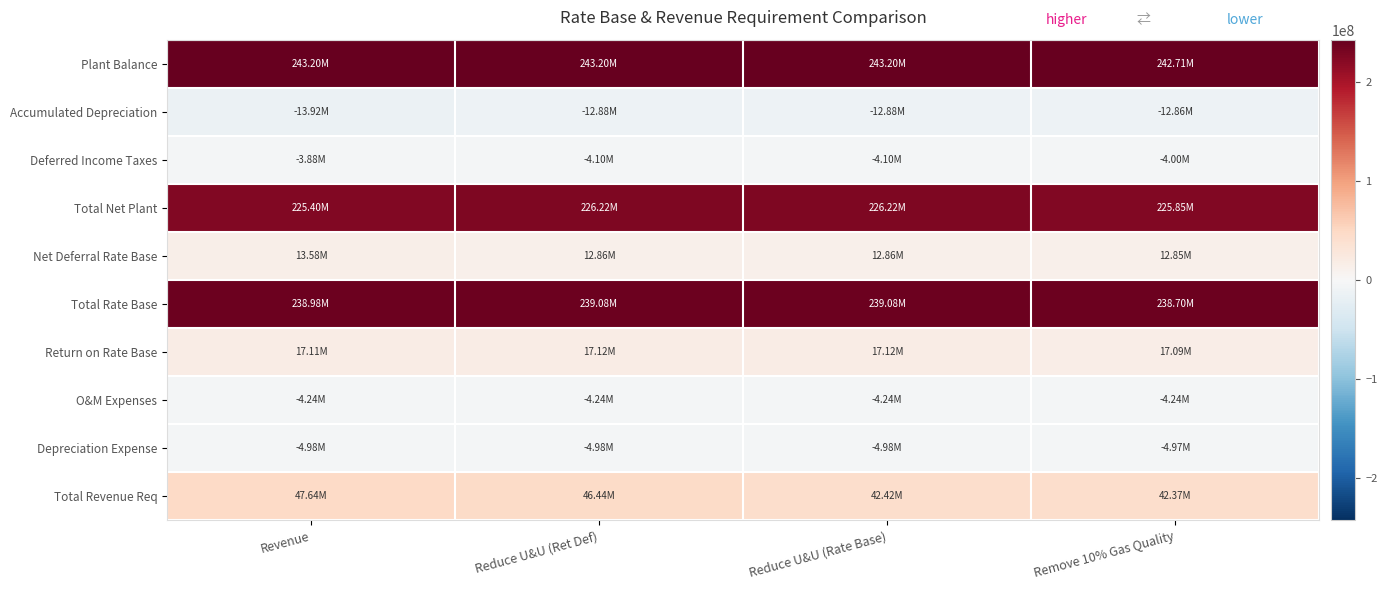

Rank the series by their maximum value, from lowest to highest.

Accumulated Depreciation, Depreciation Expense, O&M Expenses, Deferred Income Taxes, Net Deferral Rate Base, Return on Rate Base, Total Revenue Req, Total Net Plant, Total Rate Base, Plant Balance